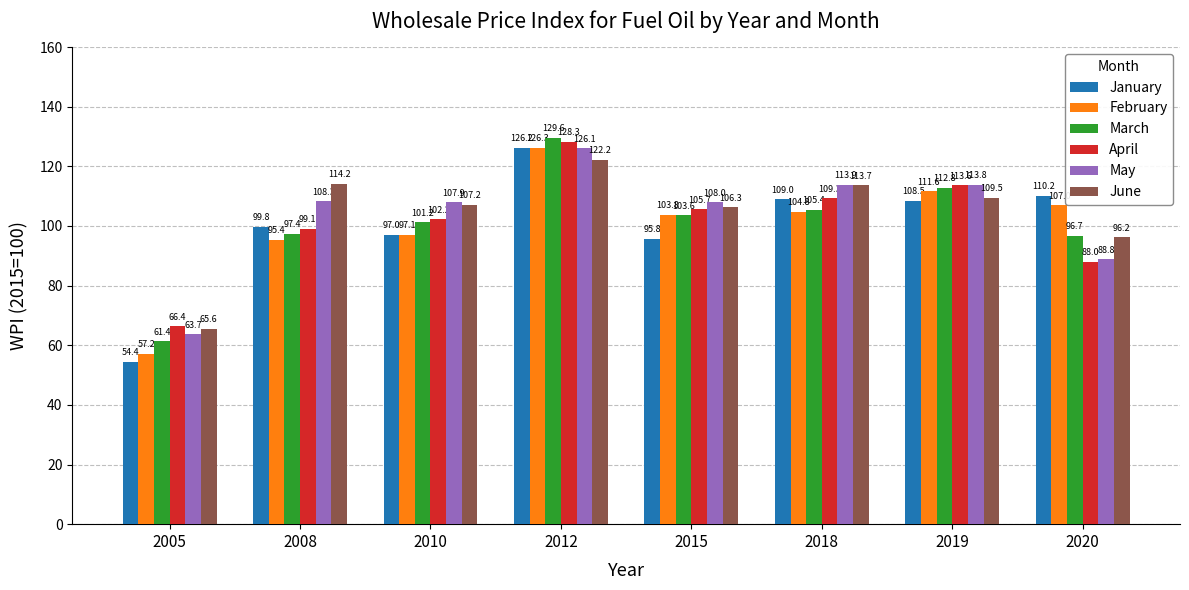

Rank the series by their maximum value, from lowest to highest.

June, May, January, February, April, March